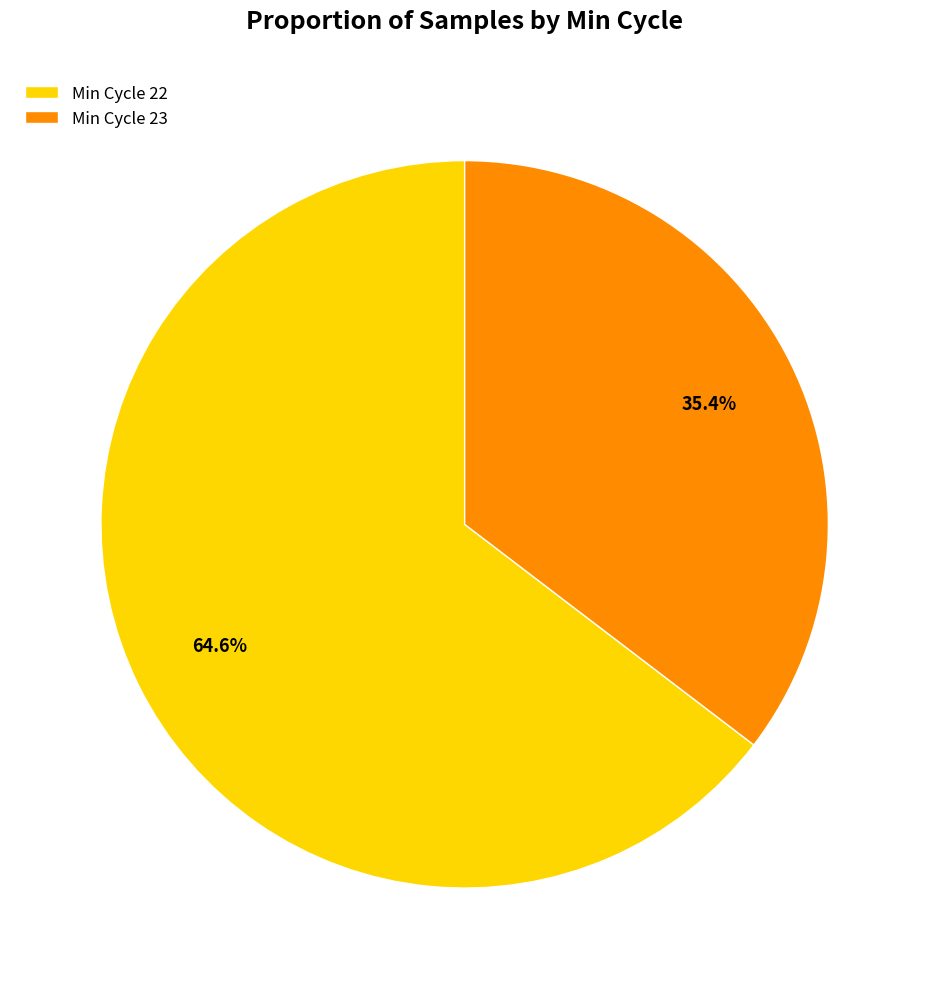

How much of the chart is everything except Min Cycle 23?

64.6%